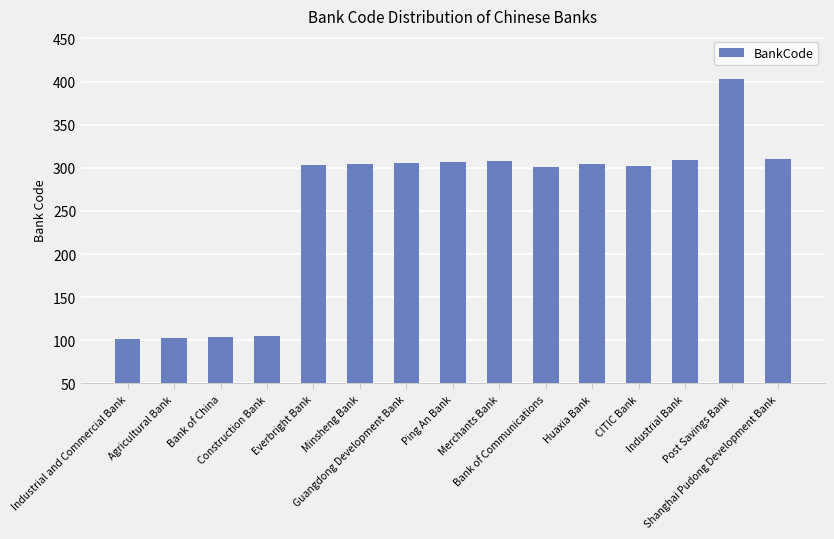

What is the change in value from CITIC Bank to Post Savings Bank?

+101